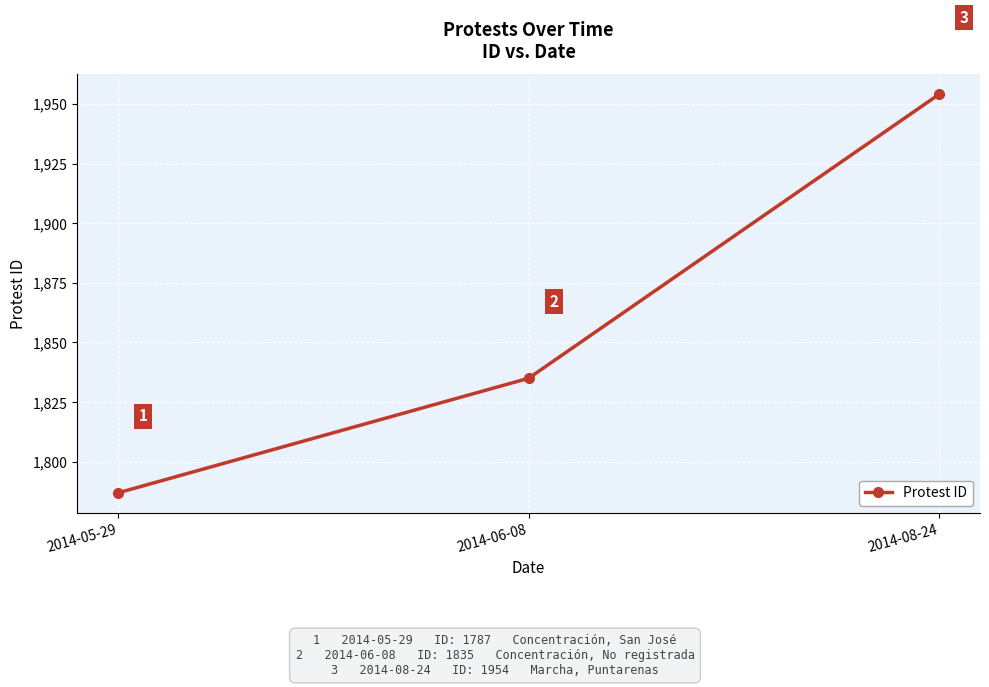

Reading right to left, list all the values displayed in this chart.

2014-08-24=1954	2014-06-08=1835	2014-05-29=1787